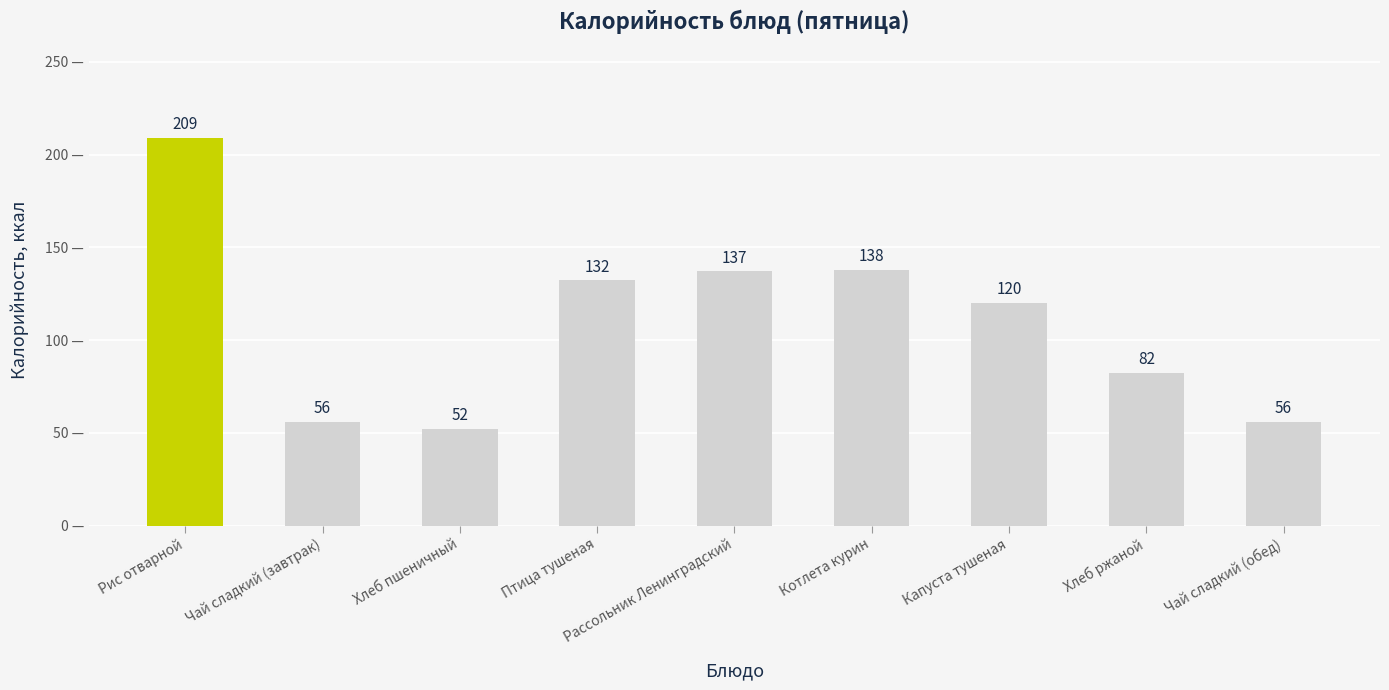

What is the change in value from Рассольник Ленинградский to Капуста тушеная?

-17.0